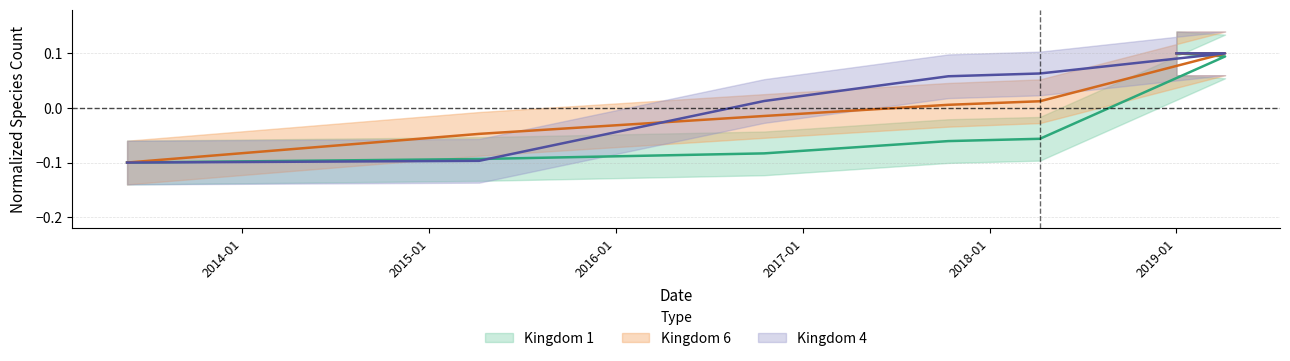

How many distinct data groups are displayed?

3